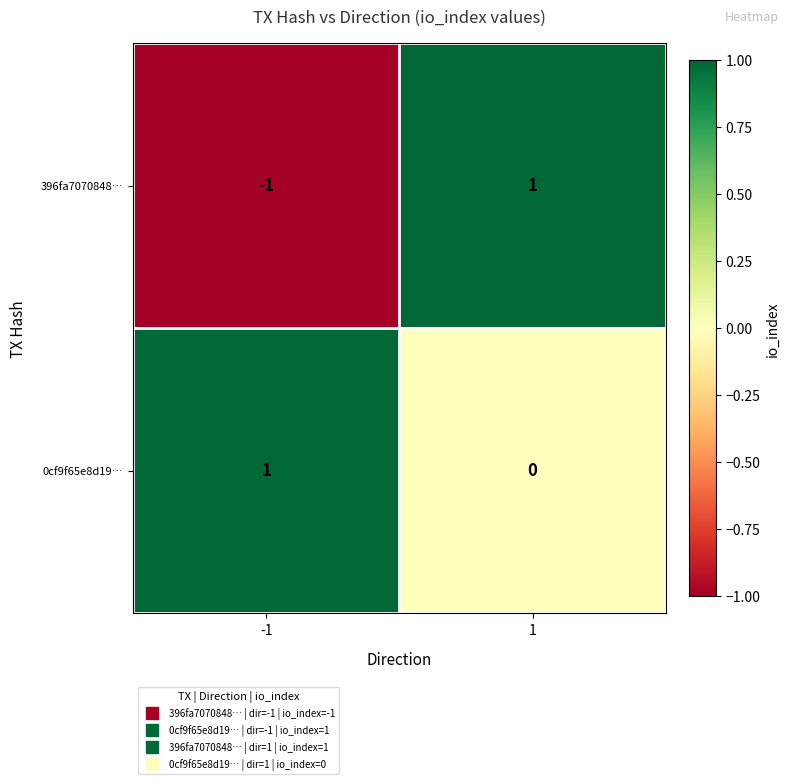

Count the number of data series in this chart.

2